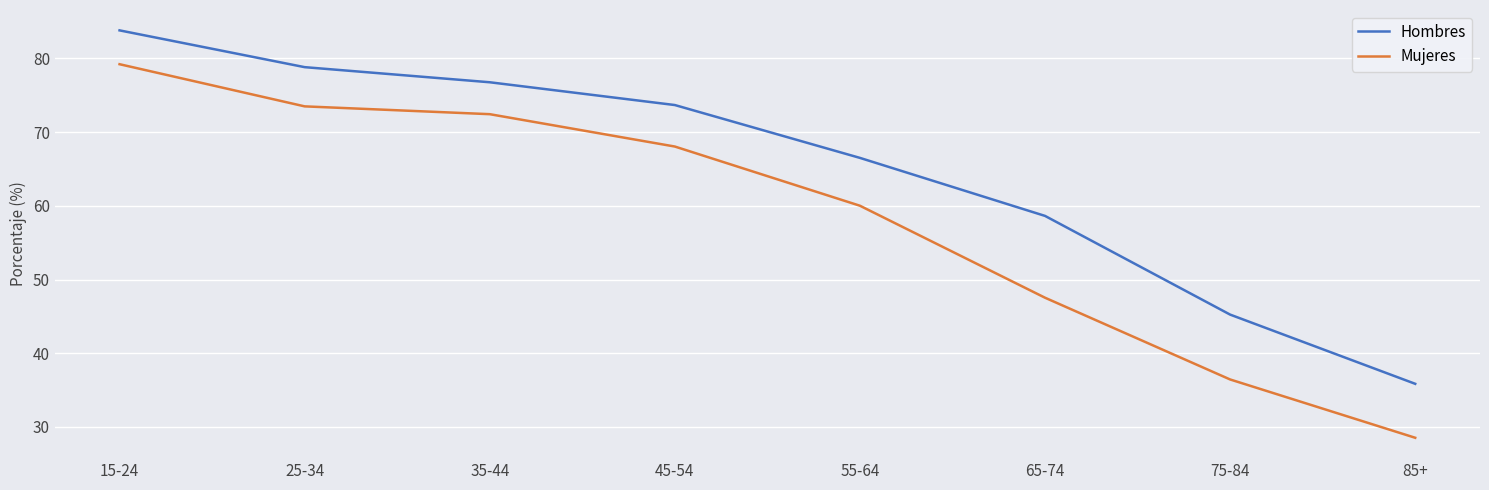

What is the lowest value of the Mujeres series?

28.5